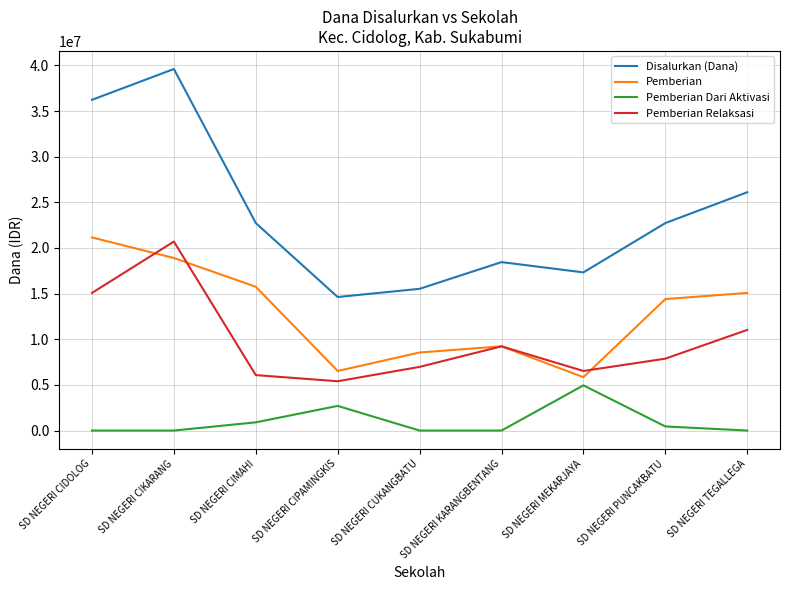

What is the sum of the Disalurkan (Dana) values at SD NEGERI CIDOLOG and SD NEGERI CUKANGBATU?

51750000